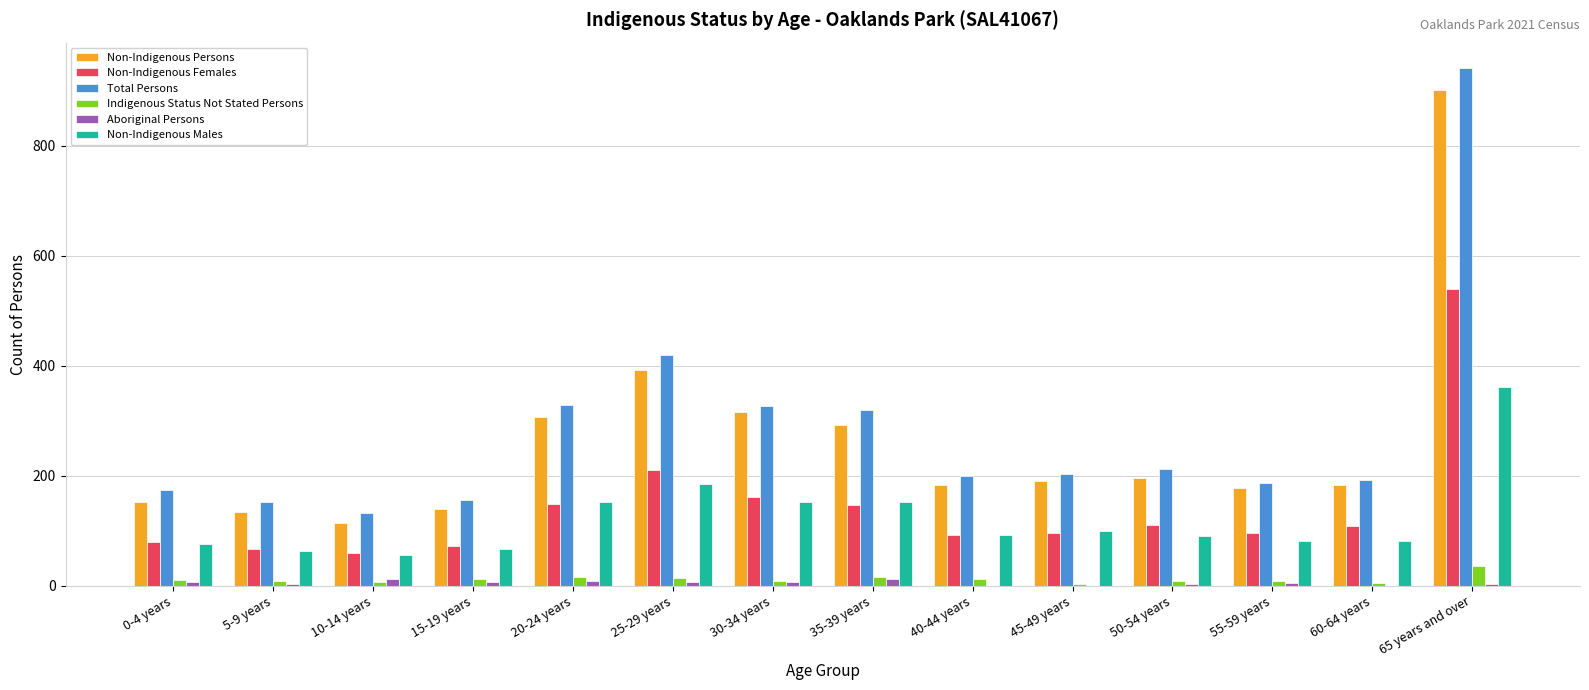

What are all the series names shown in the legend?

Non-Indigenous Persons, Non-Indigenous Females, Total Persons, Indigenous Status Not Stated Persons, Aboriginal Persons, Non-Indigenous Males